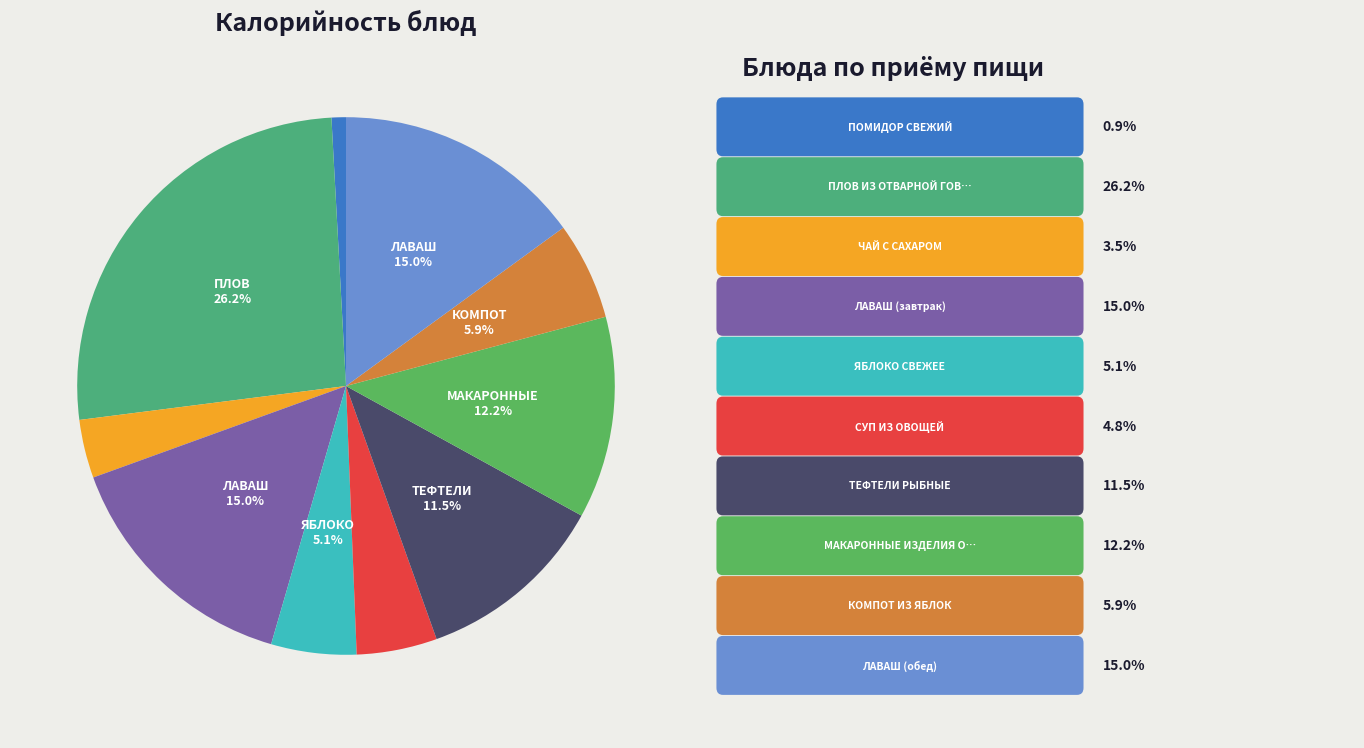

How many segments does this pie chart have?

10